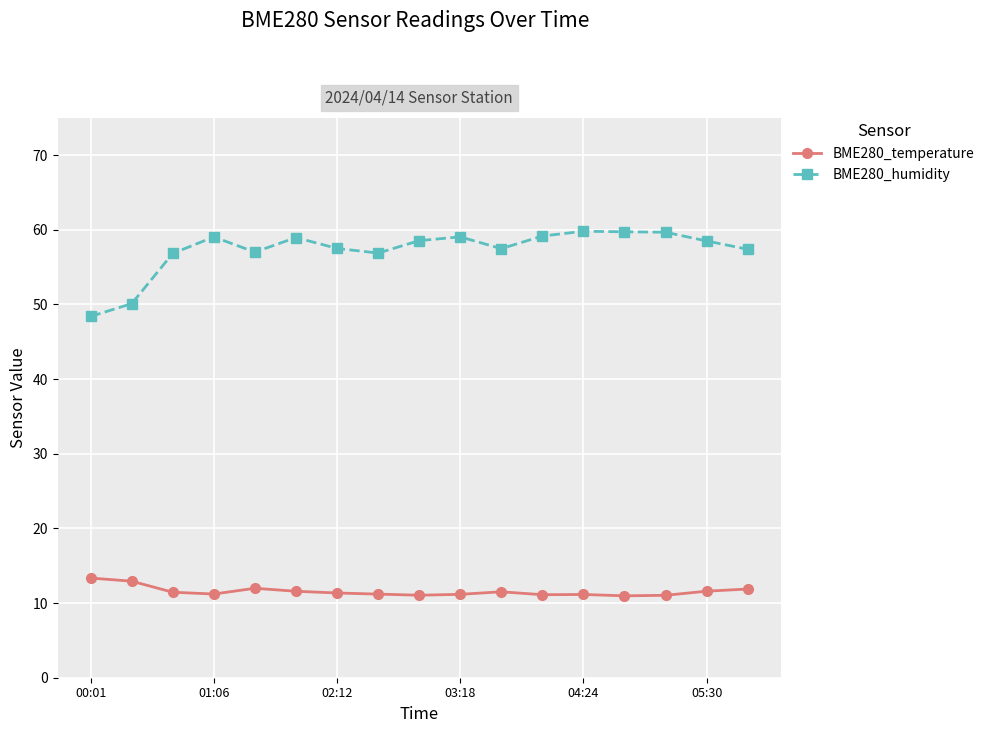

What is the sum of all BME280_humidity values?

974.0